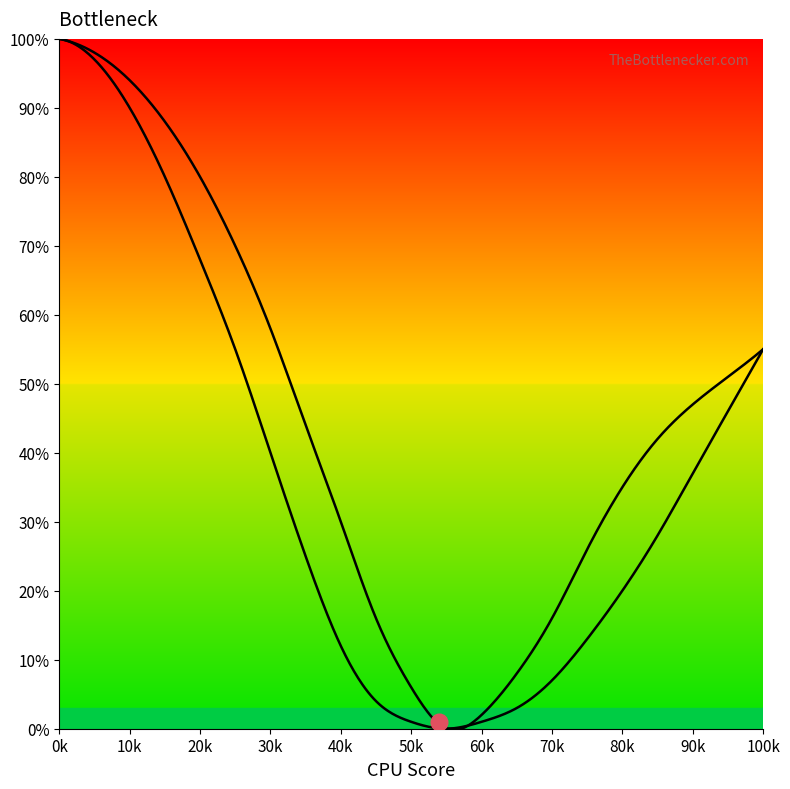

Does the chart have visible grid lines?

No